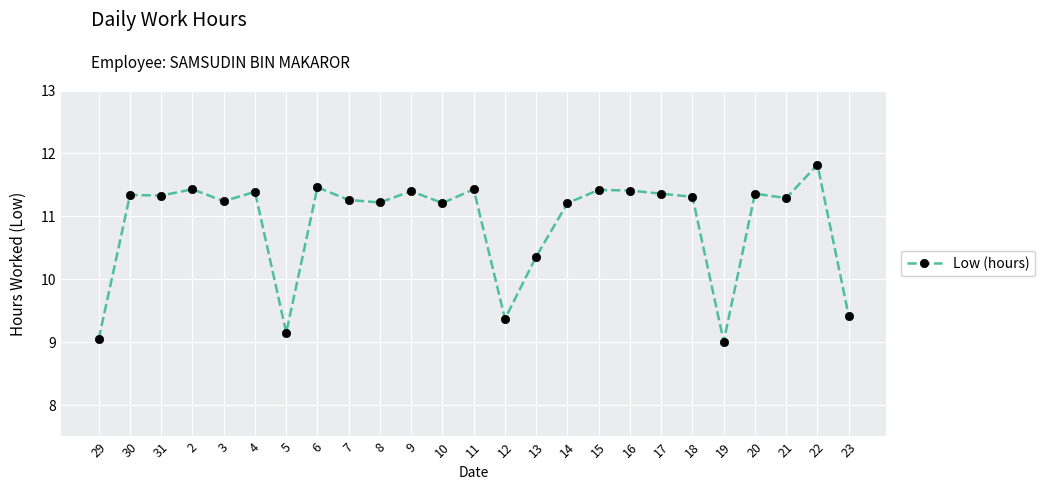

At which label is the value closest to 10?

13